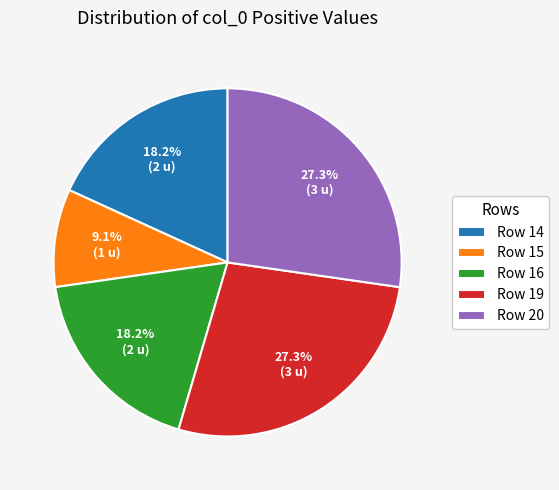

Which has a higher value, Row 15 or Row 14?

Row 14